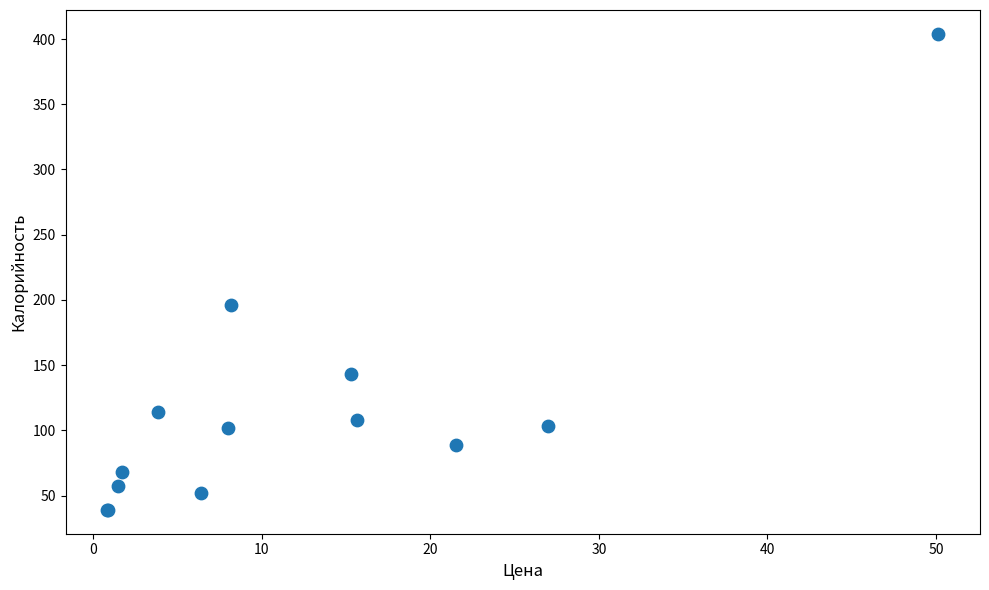

What Y value in the scatter plot is closest to 221?

196